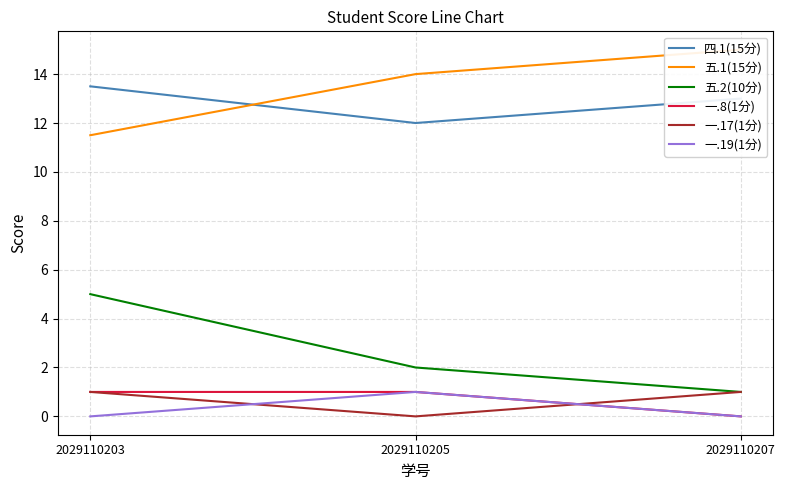

How many lines are shown in the chart?

6